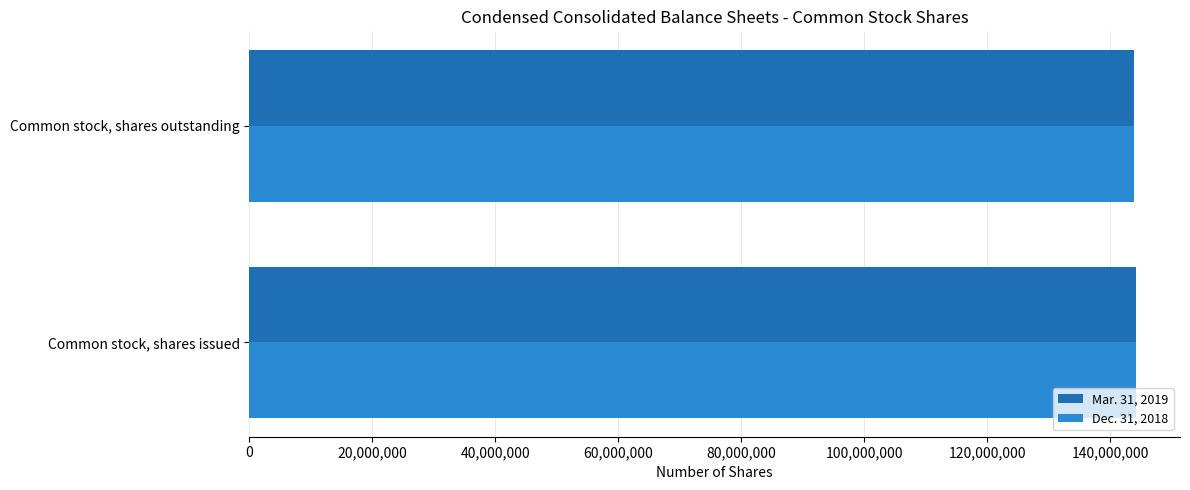

What is the sum of the Dec. 31, 2018 values at Common stock, shares outstanding and Common stock, shares issued?

287981241